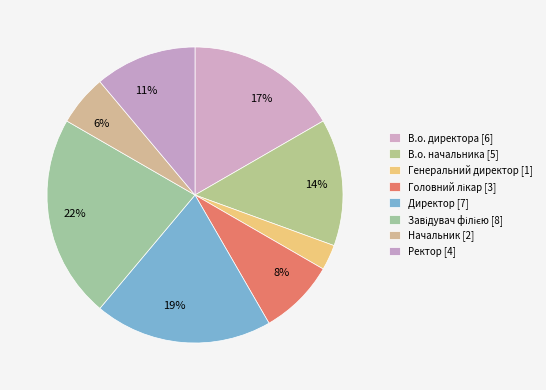

Count the number of slices in the pie.

8